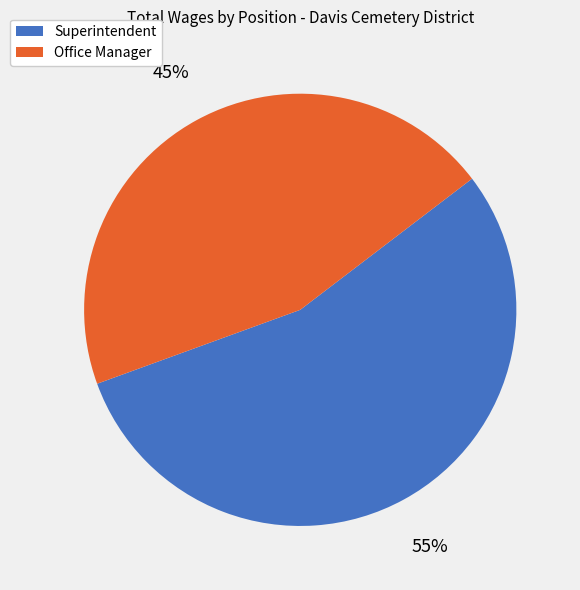

Is it true that Superintendent is 45% of the pie?

False